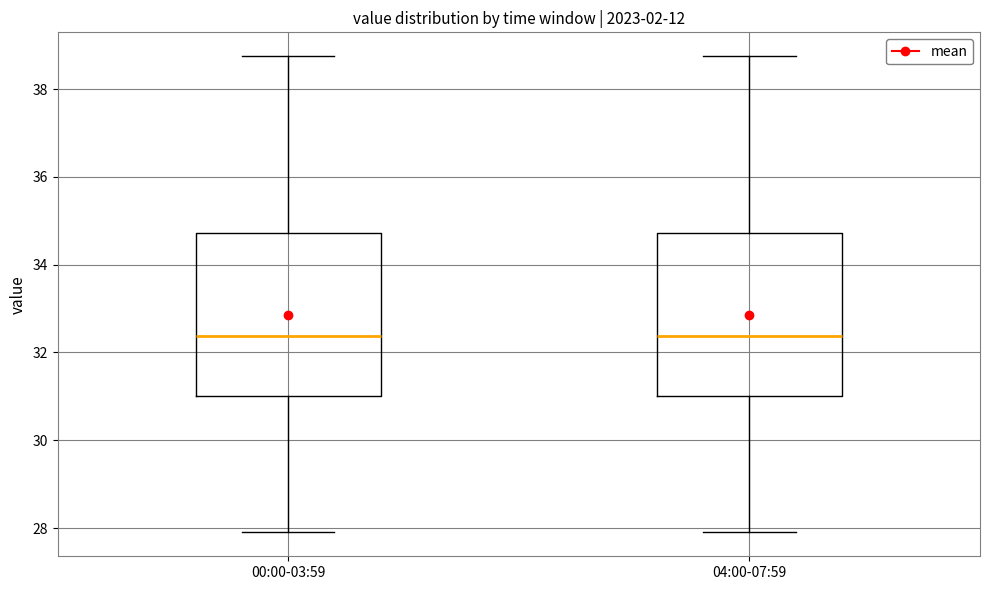

Where is the upper edge of the box for 00:00-03:59 on the y-axis? The values are not printed on the chart, so give them approximately, as read against the axis.

34.8